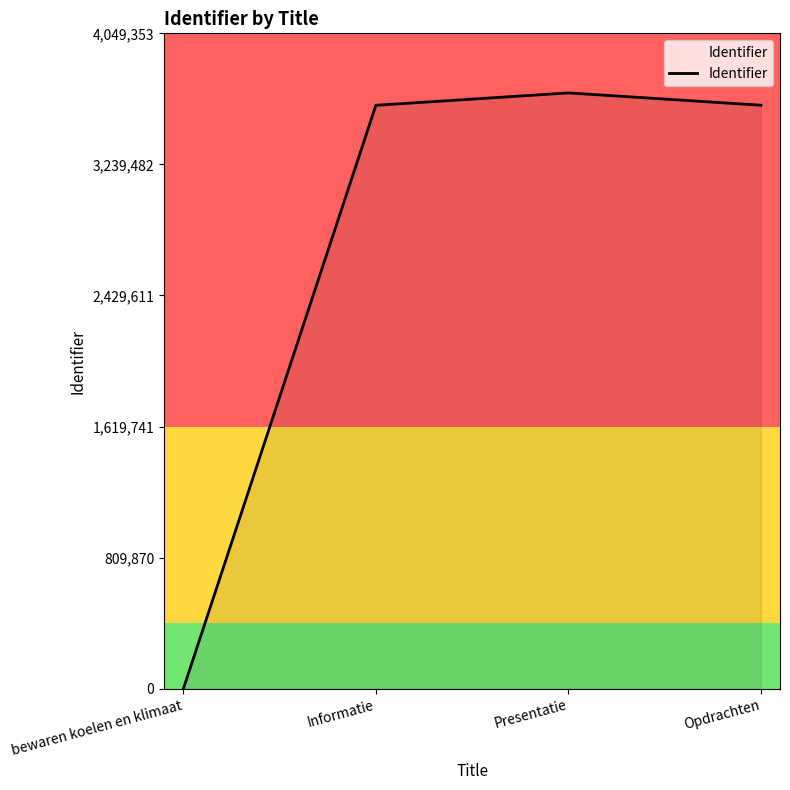

Does the chart have visible grid lines?

No